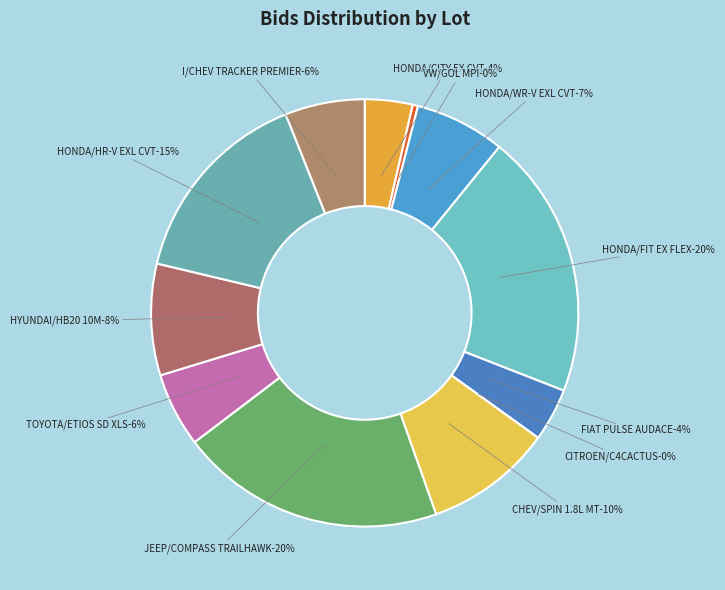

Count the number of slices in the pie.

12